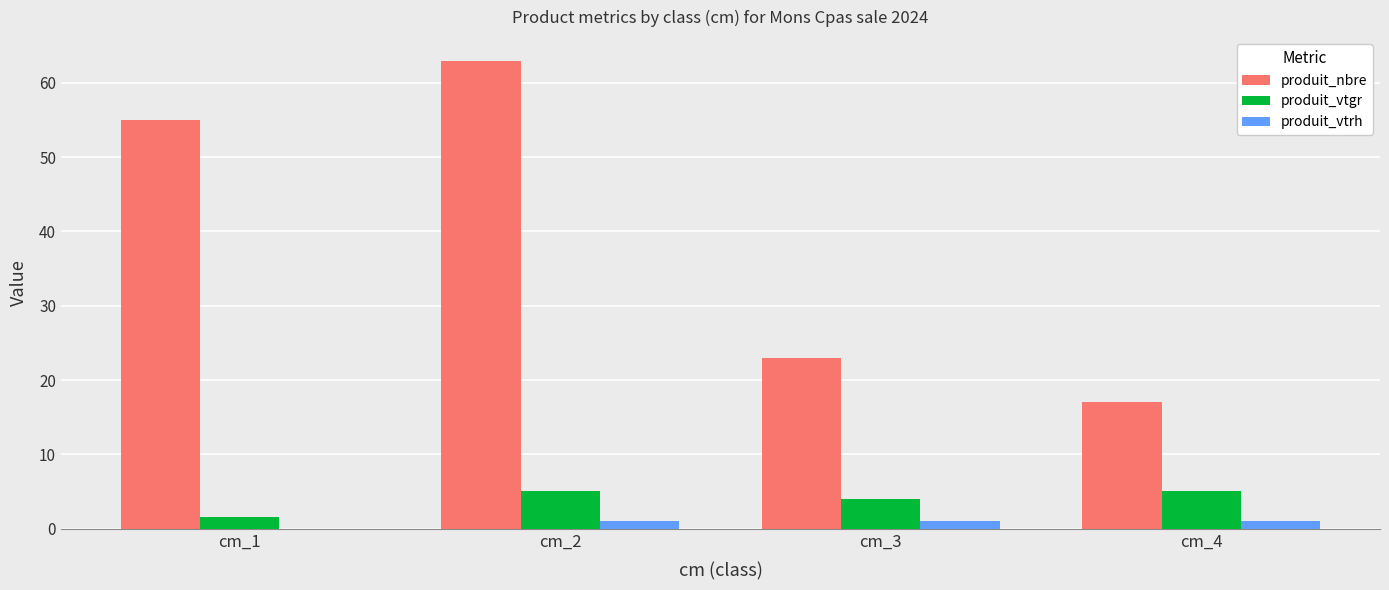

At which category is the sum across all series the highest?

cm_2